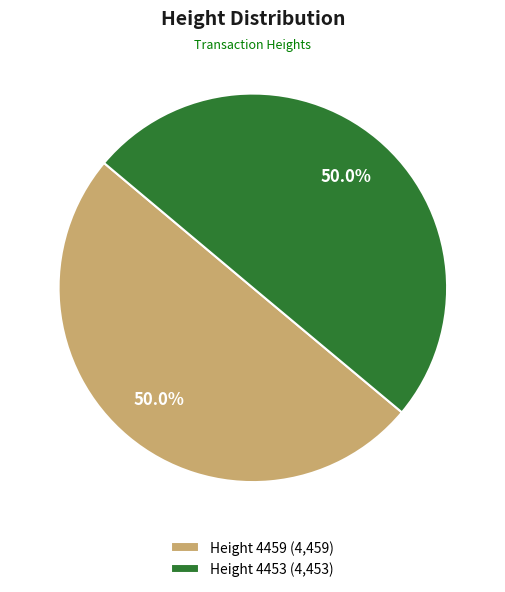

Approximately how many times larger is the value at Height 4459 (4,459) compared to Height 4453 (4,453)?

1.0